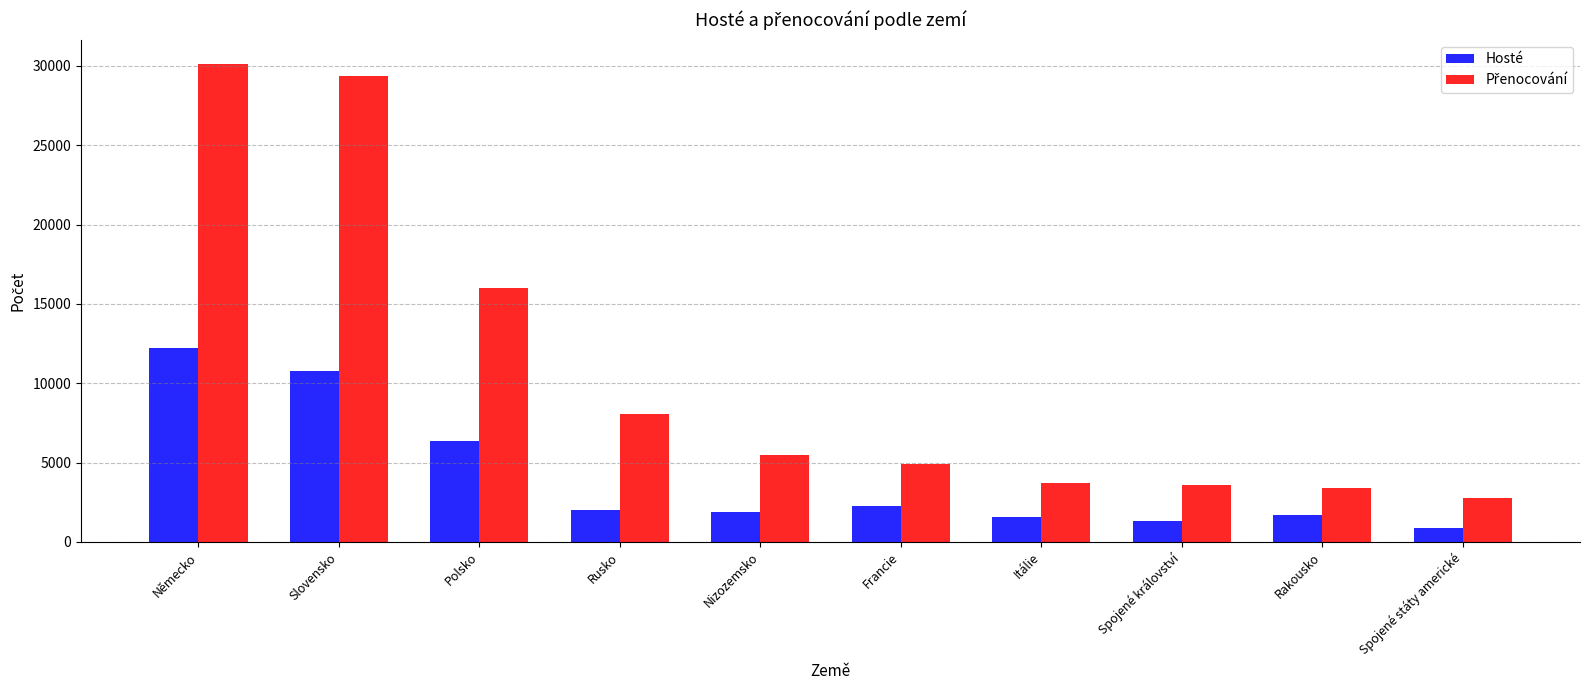

What value does the Hosté series have at Polsko, to the nearest 10?

6340